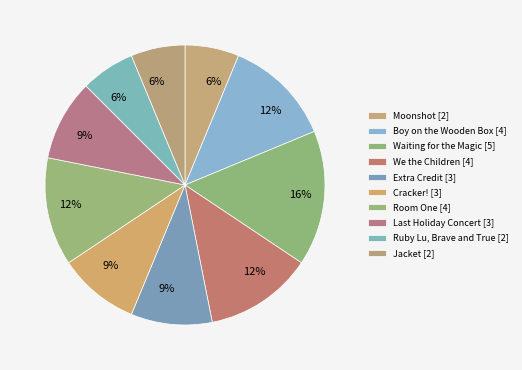

What percentage is the Room One slice, to the nearest percent?

12%